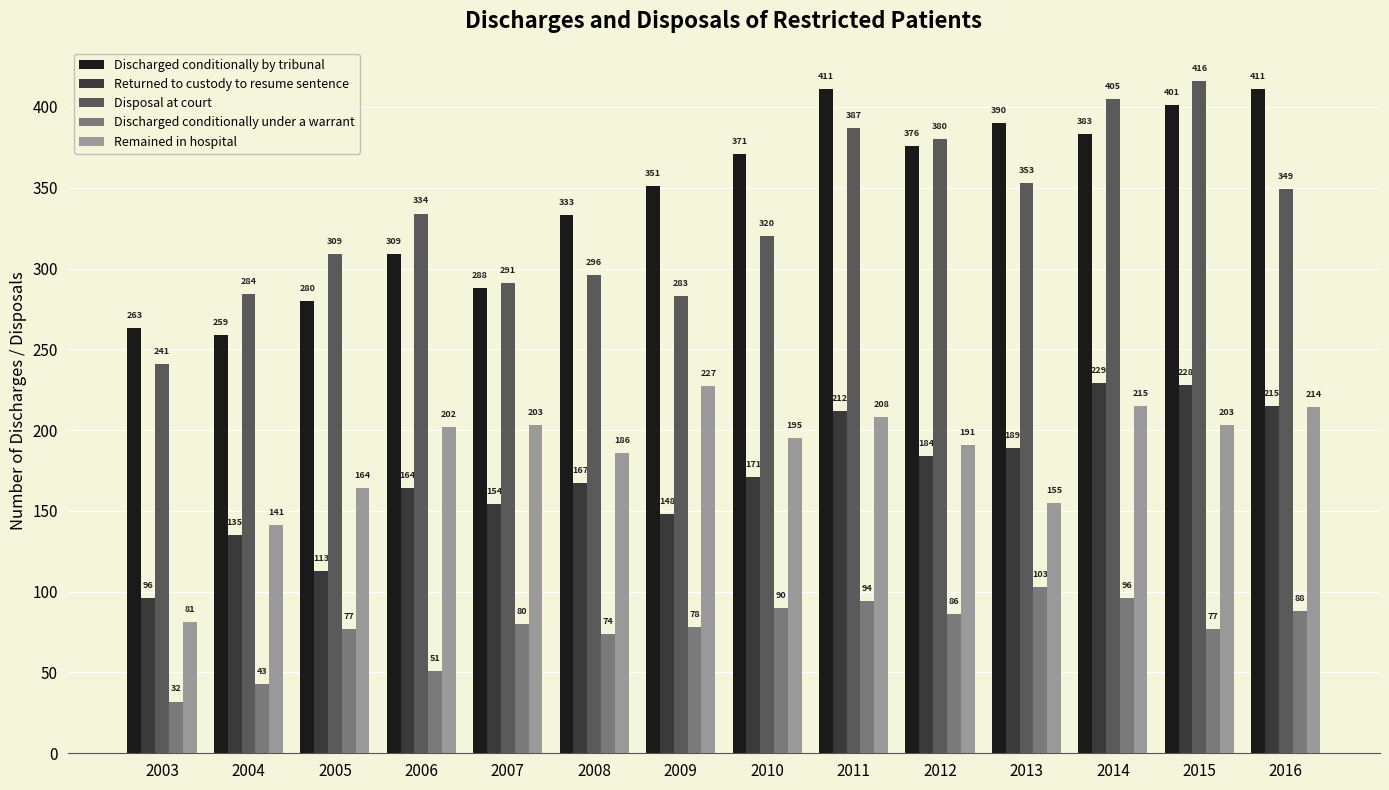

Where is Disposal at court nearest to the value 328?

2006